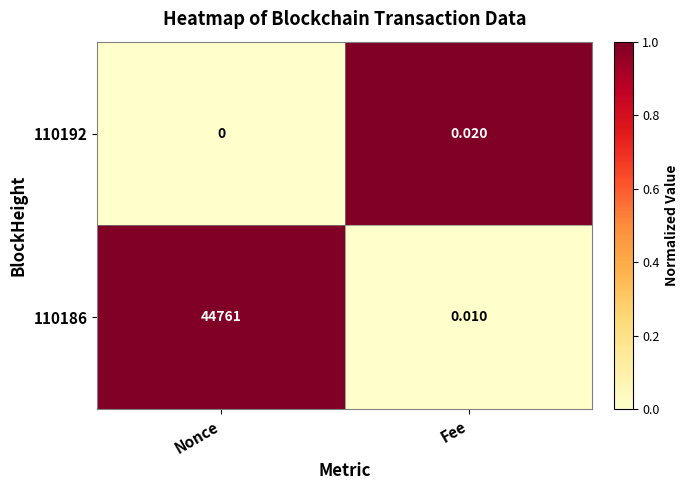

Where is 110186 nearest to the value 22380?

Fee